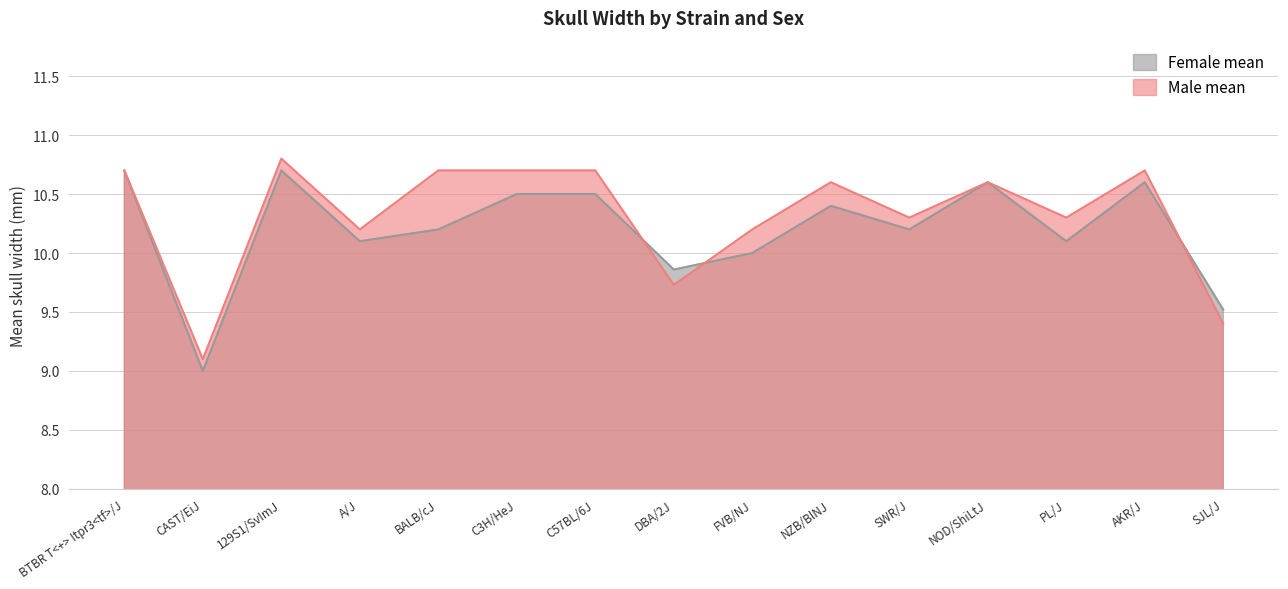

What is the difference between the maximum and minimum values in the Female mean series?

1.7